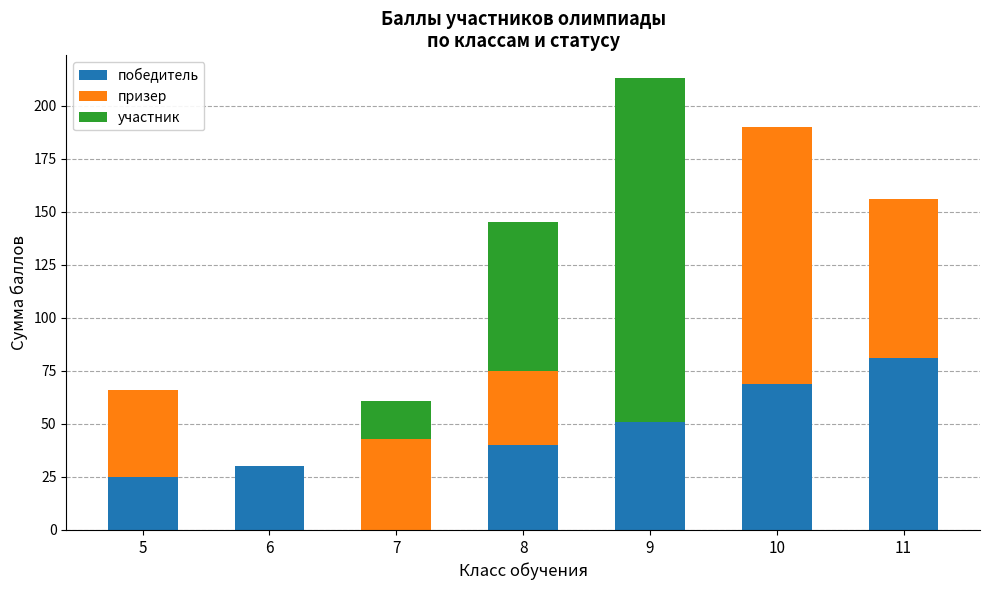

Reading left to right, transcribe the values for победитель.

5=25	6=30	7=0	8=40	9=51	10=69	11=81